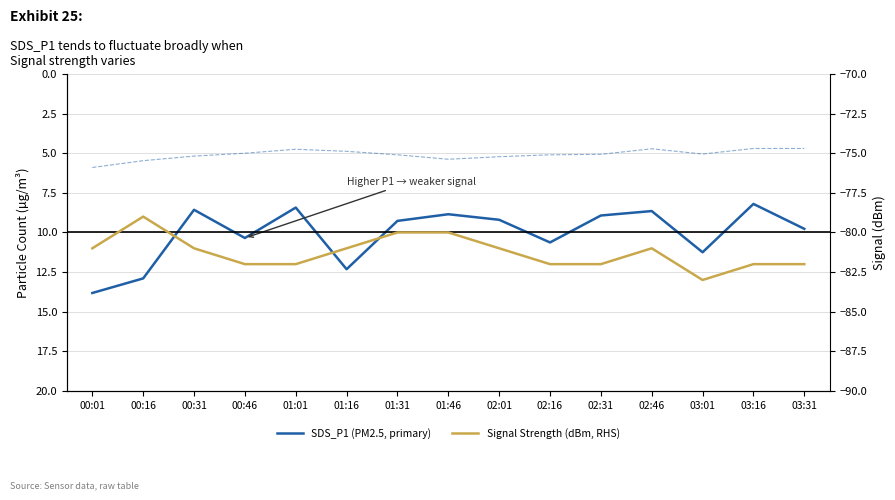

What is the sum of all Signal Strength (dBm, RHS) values?

-1219.0